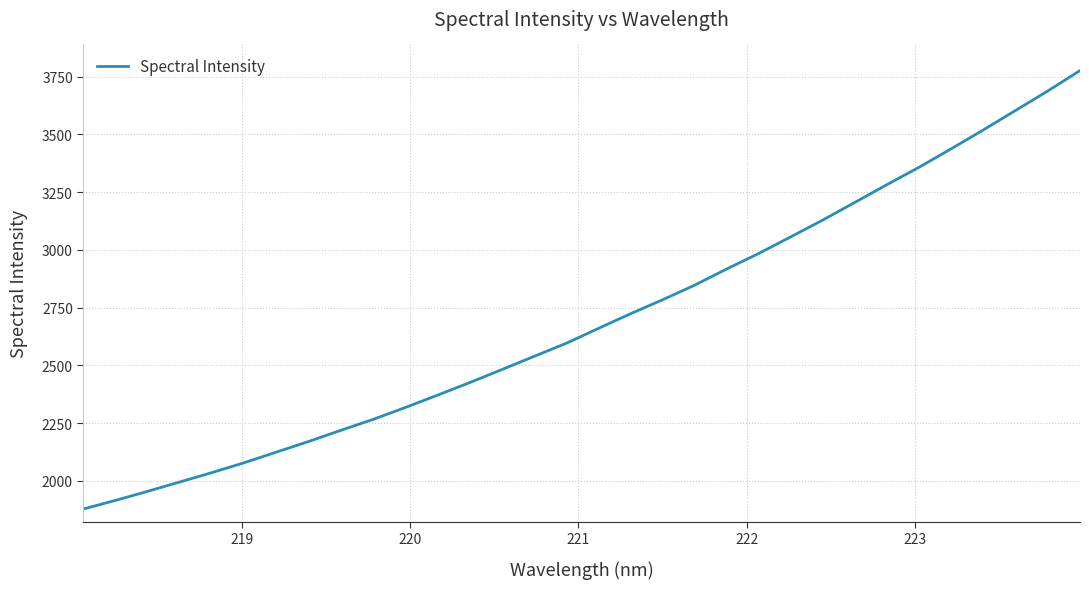

Reading left to right, list all the values displayed in this chart.

1878.1	1915.4	1954.7	1995.3	2035.9	2078.5	2124.5	2170.3	2218.7	2265.9	2317.3	2370.7	2425.0	2481.4	2538.5	2595.0	2659.4	2723.1	2783.7	2847.1	2917.3	2984.7	3057.0	3129.9	3206.6	3283.5	3358.9	3438.9	3520.6	3604.5	3688.6	3776.5